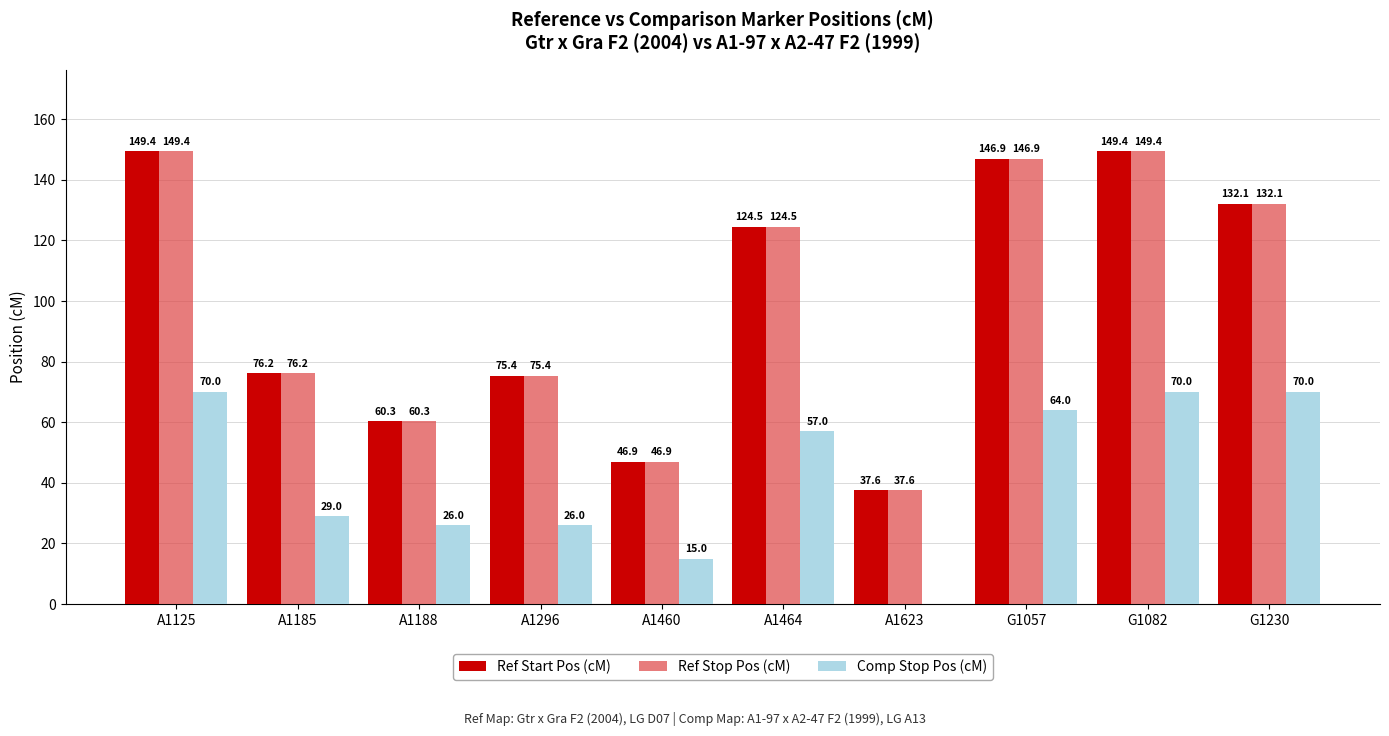

How many values in the Ref Start Pos (cM) series exceed 124?

5